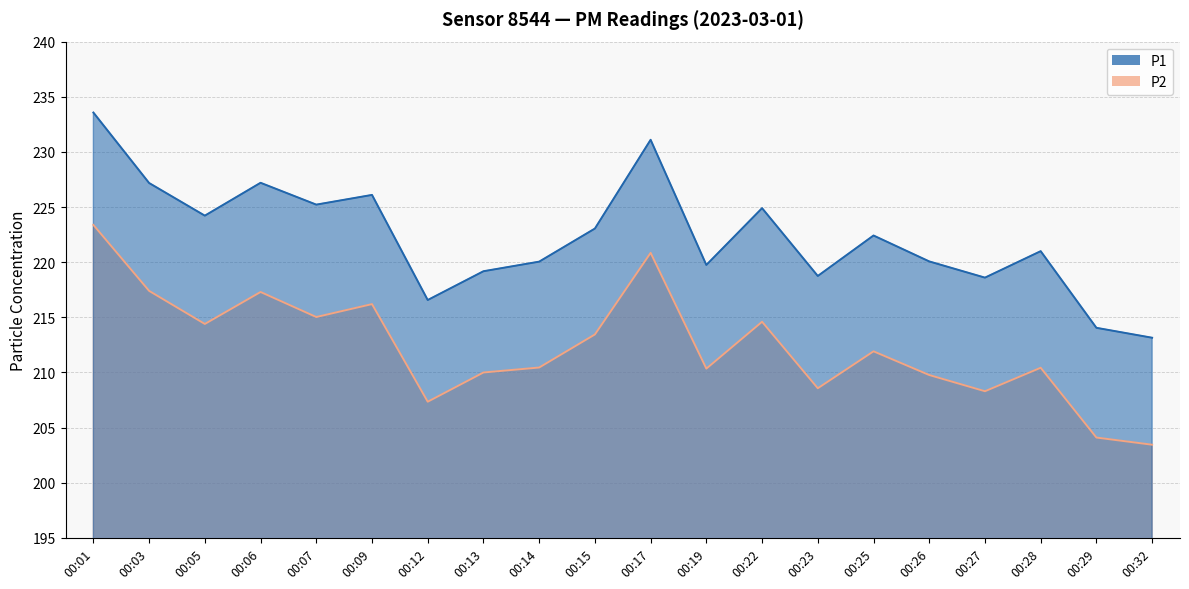

True or false: P1 and P2 intersect in this chart.

False